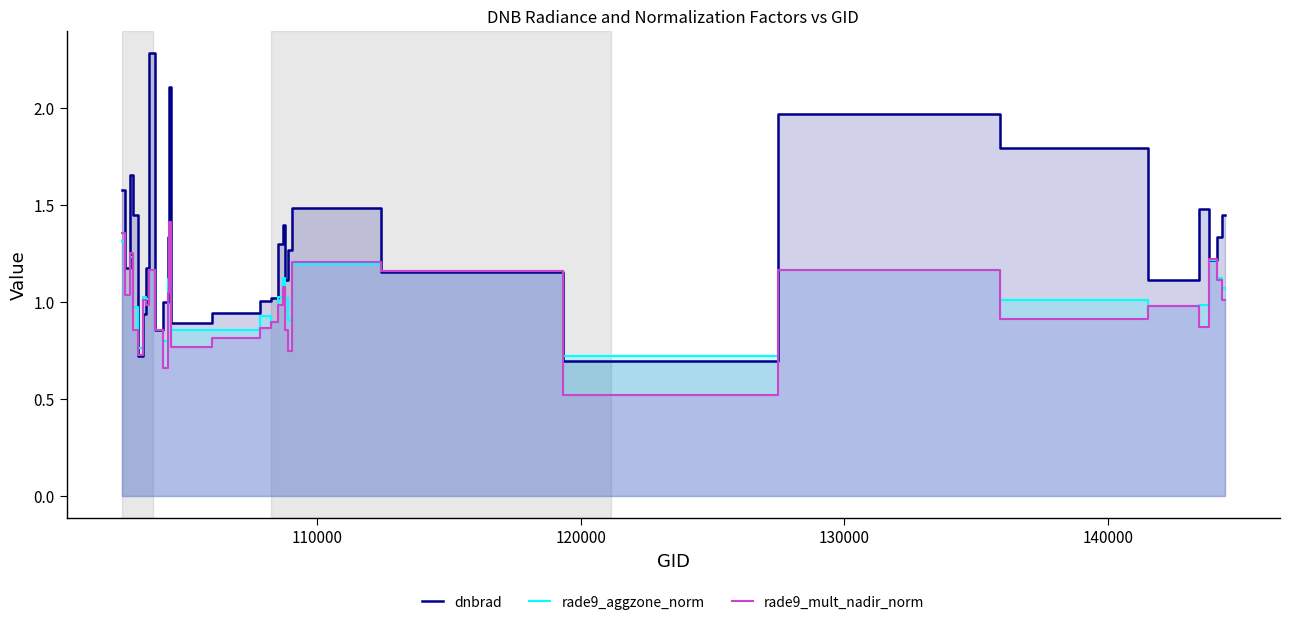

How many times do rade9_mult_nadir_norm and rade9_aggzone_norm cross each other?

9